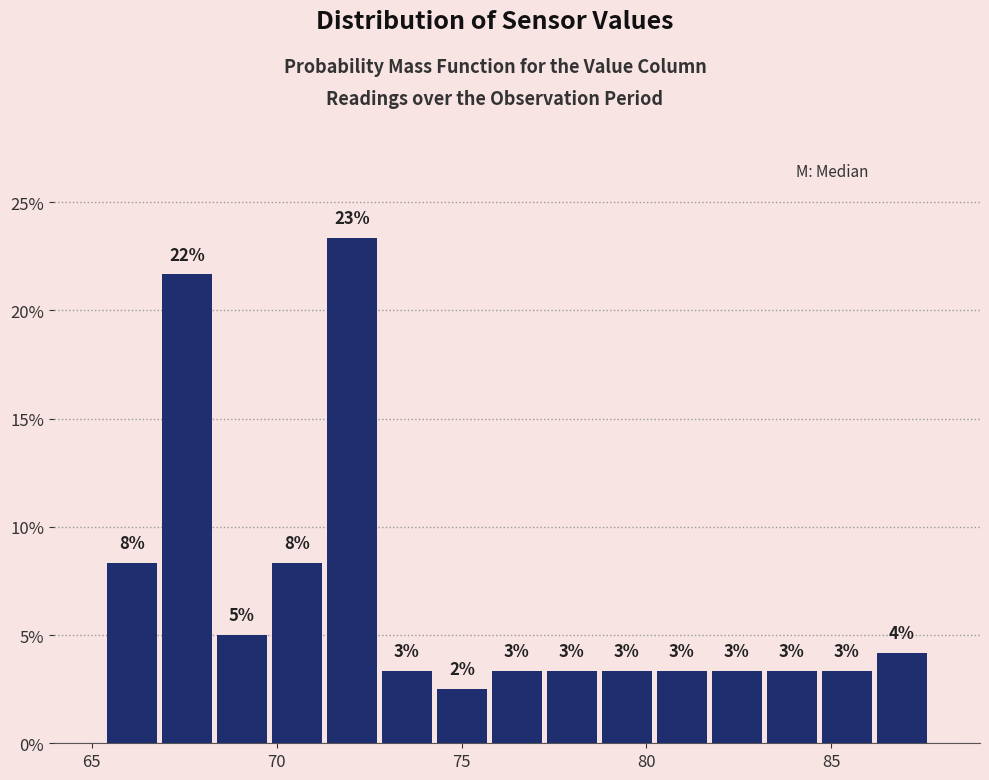

Around what value on the x-axis is the tallest bar? Give the approximate position of its centre, as read against the axis.

72.0